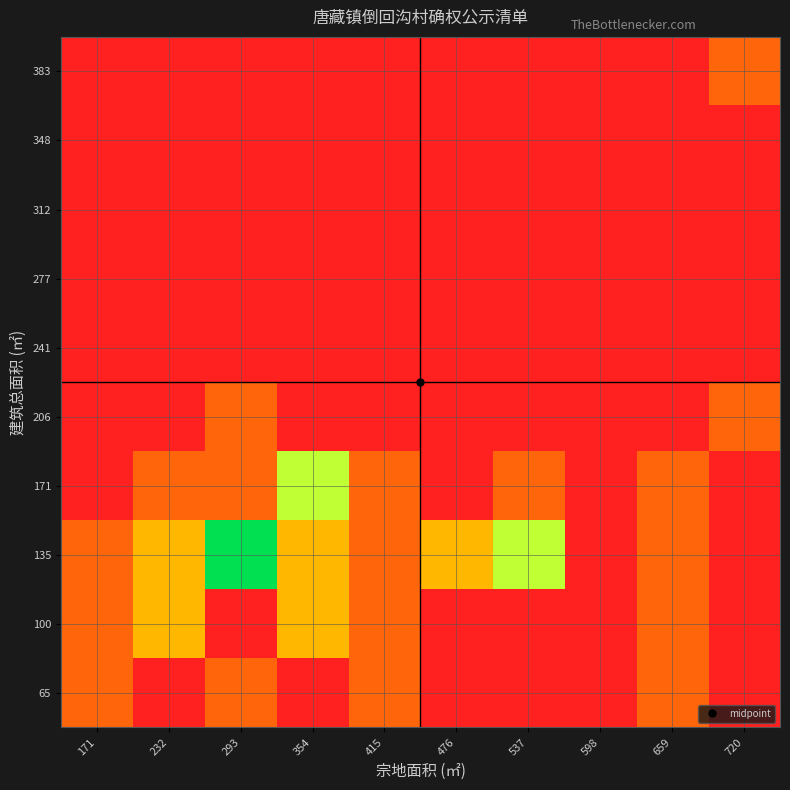

At which category is the sum across all series the highest?

293